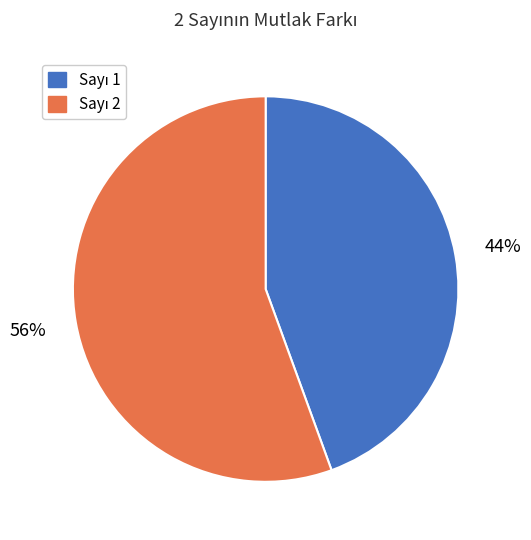

To the nearest percent, what is the average slice percentage?

50%